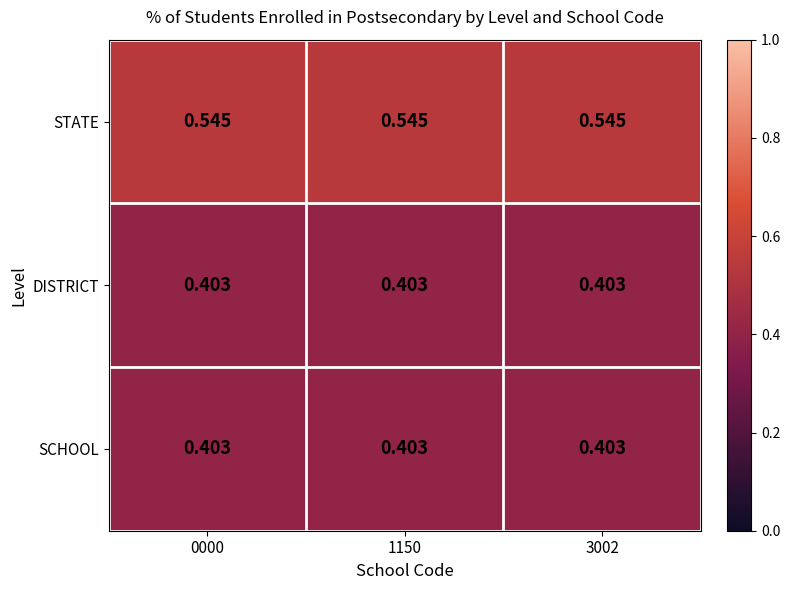

At how many categories does at least one series exceed 0?

3